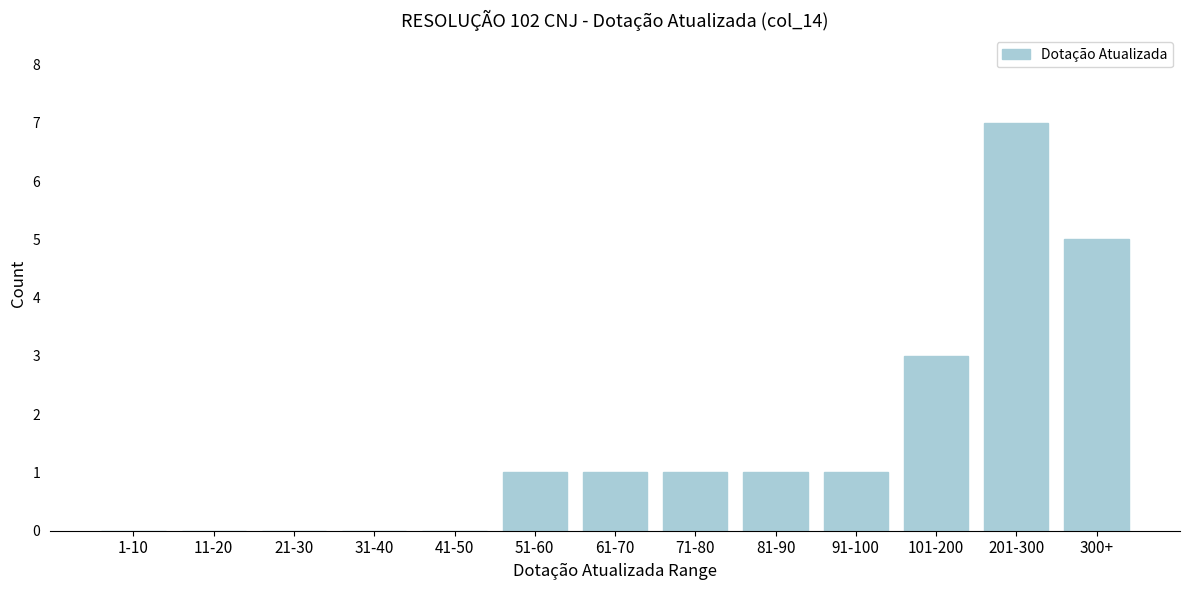

Reading left to right, extract all data points from this chart.

1-10=0	11-20=0	21-30=0	31-40=0	41-50=0	51-60=1	61-70=1	71-80=1	81-90=1	91-100=1	101-200=3	201-300=7	300+=5